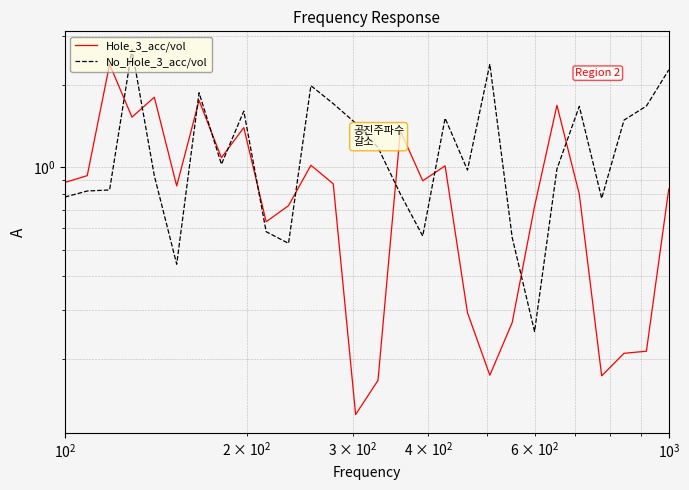

Is the value of No_Hole_3_acc/vol at 4 greater than the value of Hole_3_acc/vol at 5?

Yes